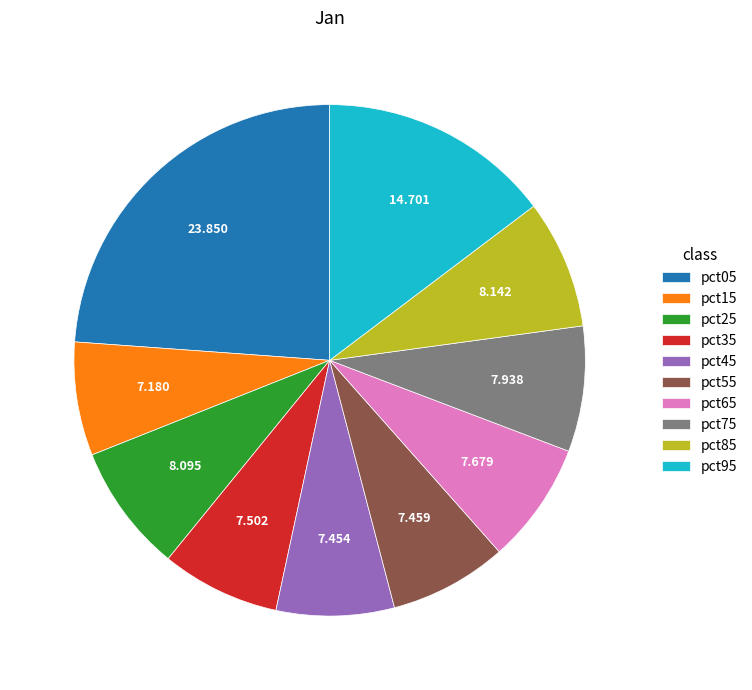

True or false: pct85 accounts for 21% of the total.

False